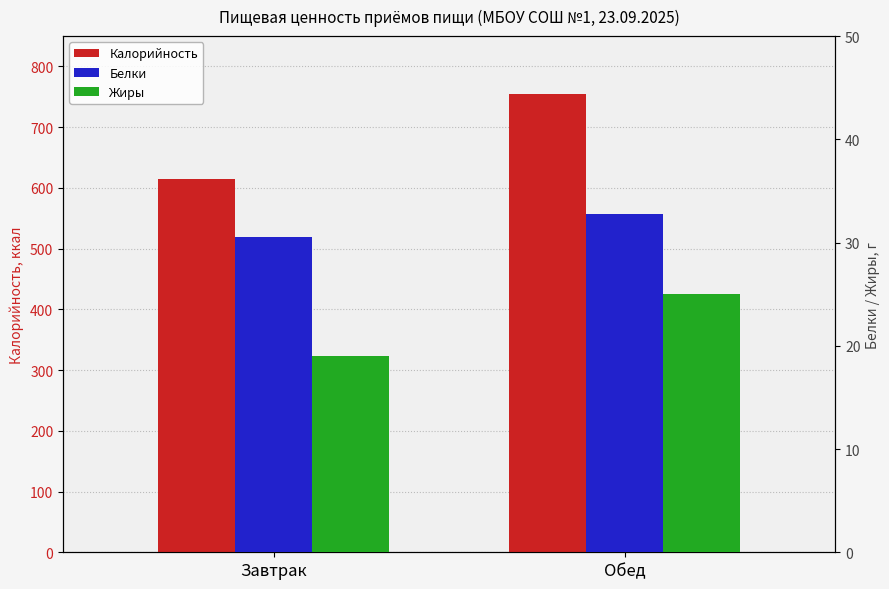

How many series are shown in this chart?

3